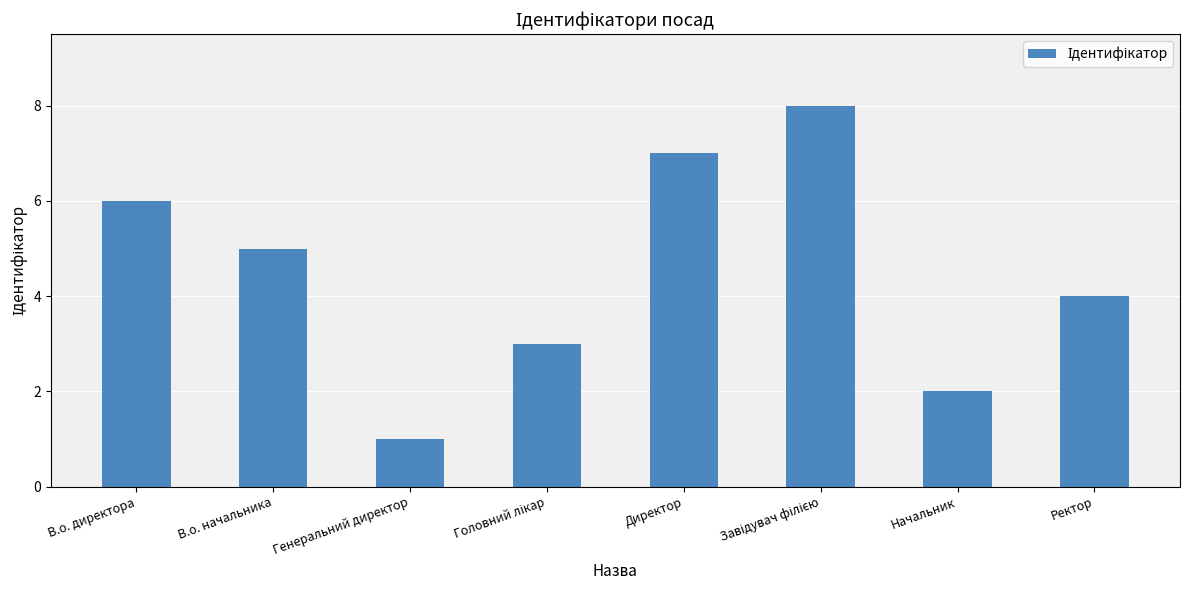

Where is the data nearest to the value 4?

Ректор